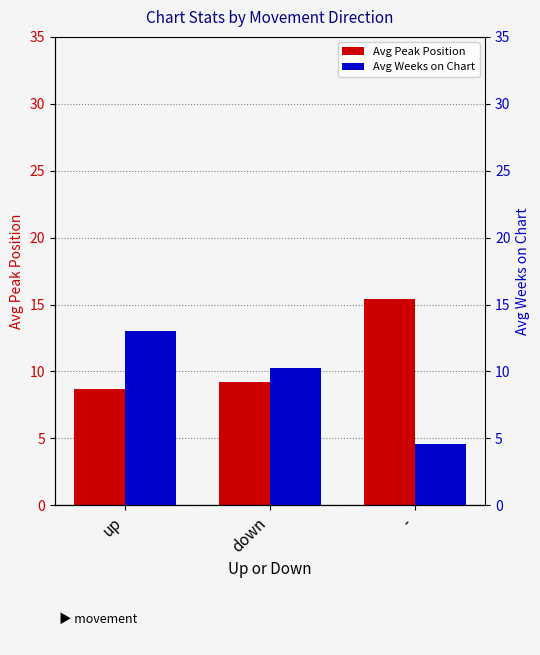

Reading left to right, transcribe all the data shown in this chart.

Avg Peak Position: 8.7	9.2	15.4
Avg Weeks on Chart: 13.0	10.3	4.6